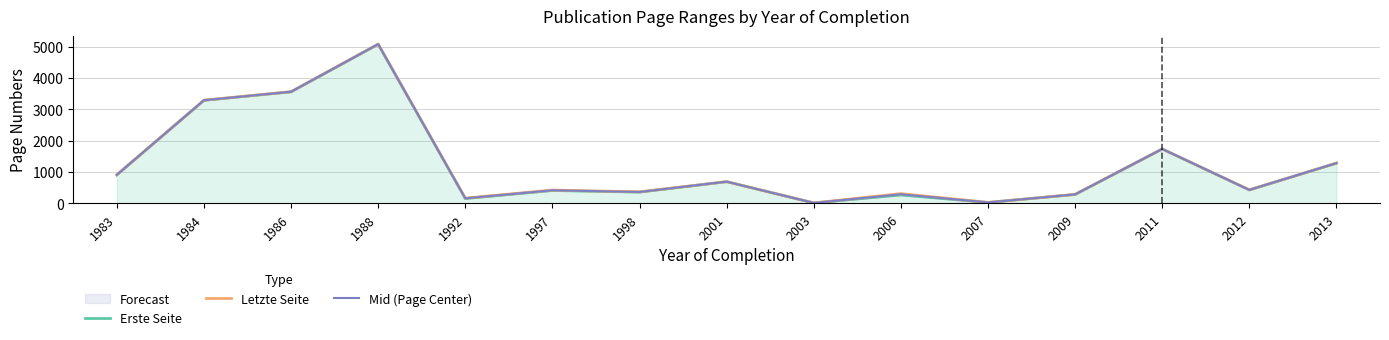

Does the chart have visible grid lines?

Yes